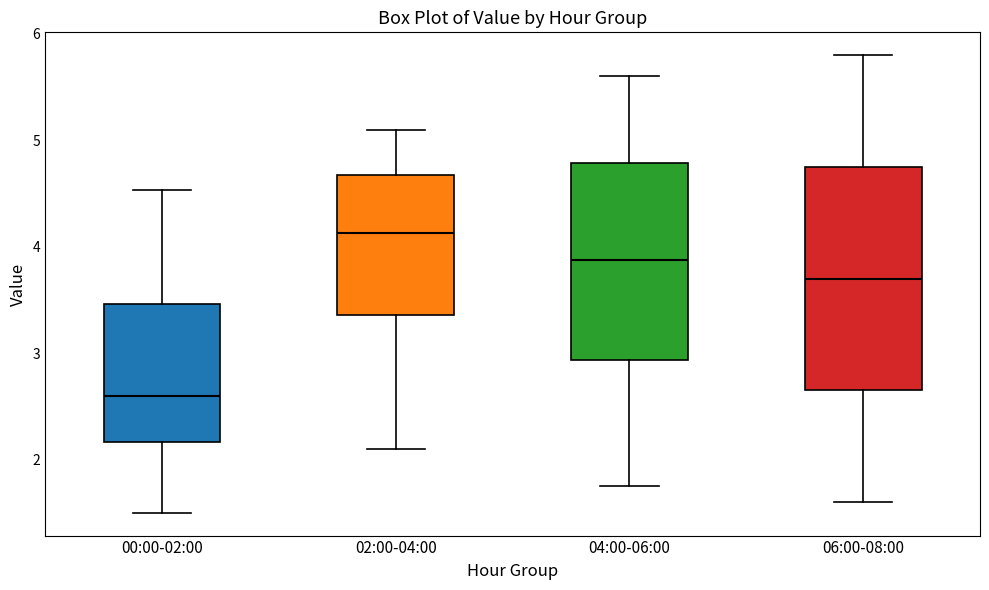

Where does the upper whisker of the box for 06:00-08:00 end on the y-axis? The values are not printed on the chart, so give them approximately, as read against the axis.

5.8